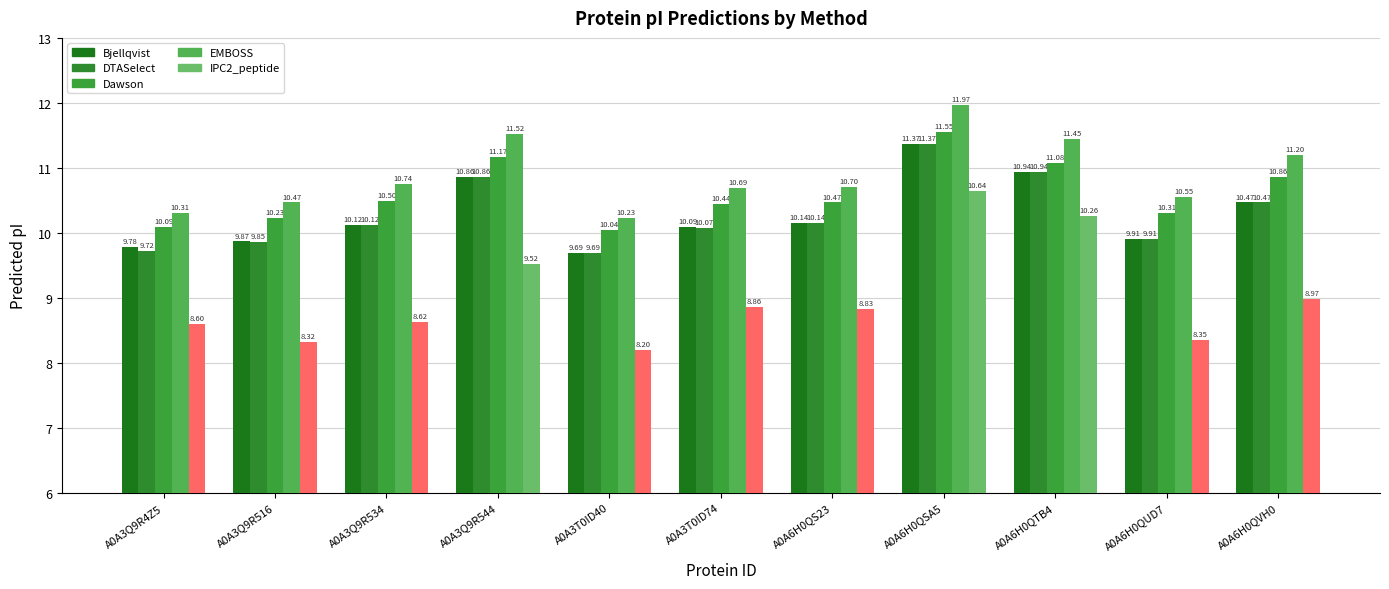

The value of IPC2_peptide at A0A6H0QUD7 is 4.0. True or false?

False